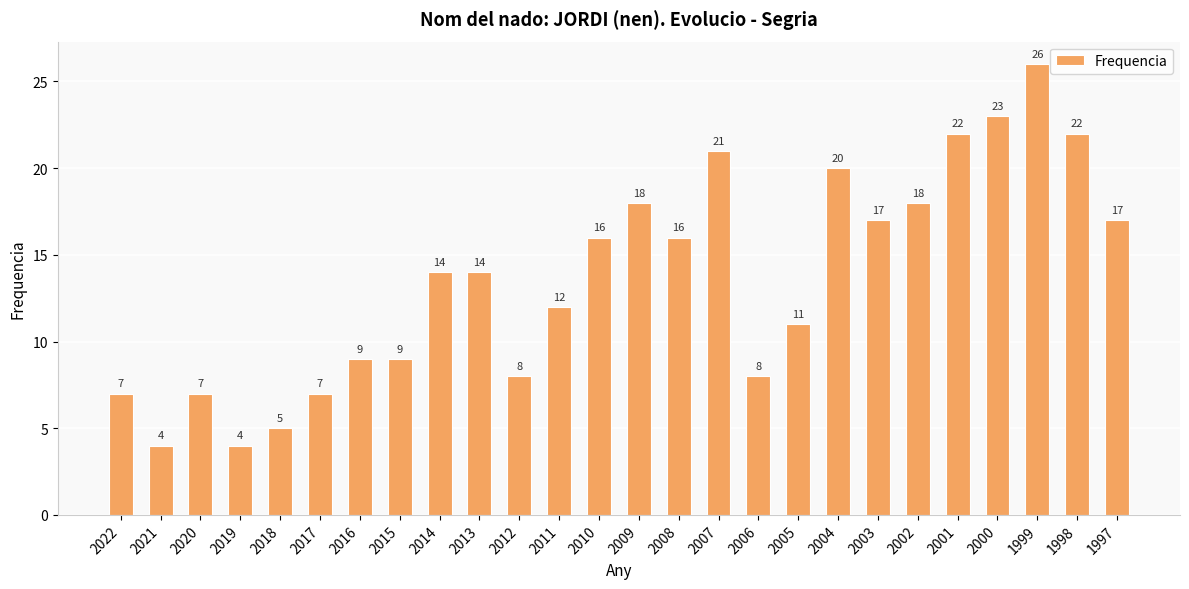

Read the value at 2006, to the nearest 5.

10